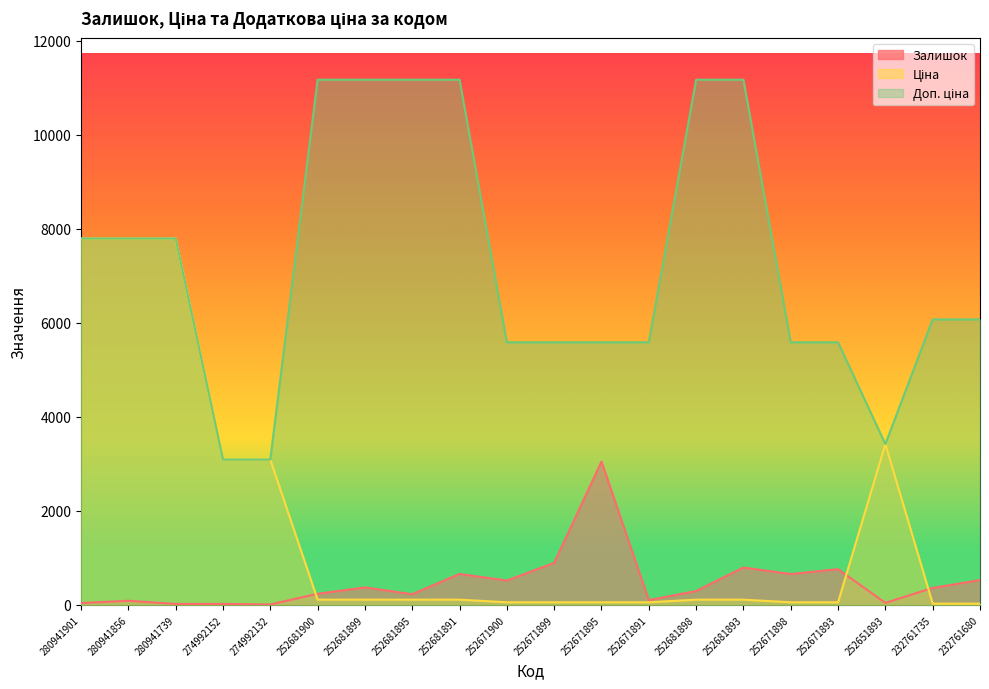

Is it true that Залишок equals 380.4 at 252681895?

False